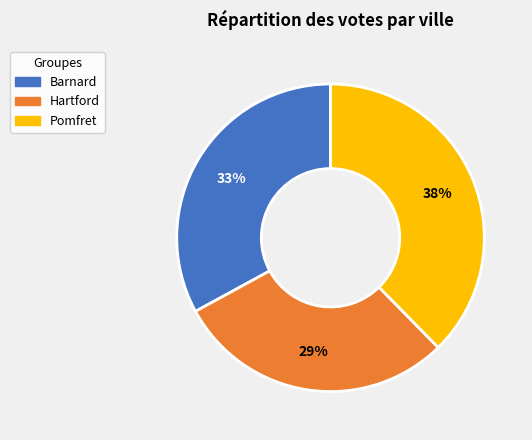

Which has a higher value, Hartford or Barnard?

Barnard